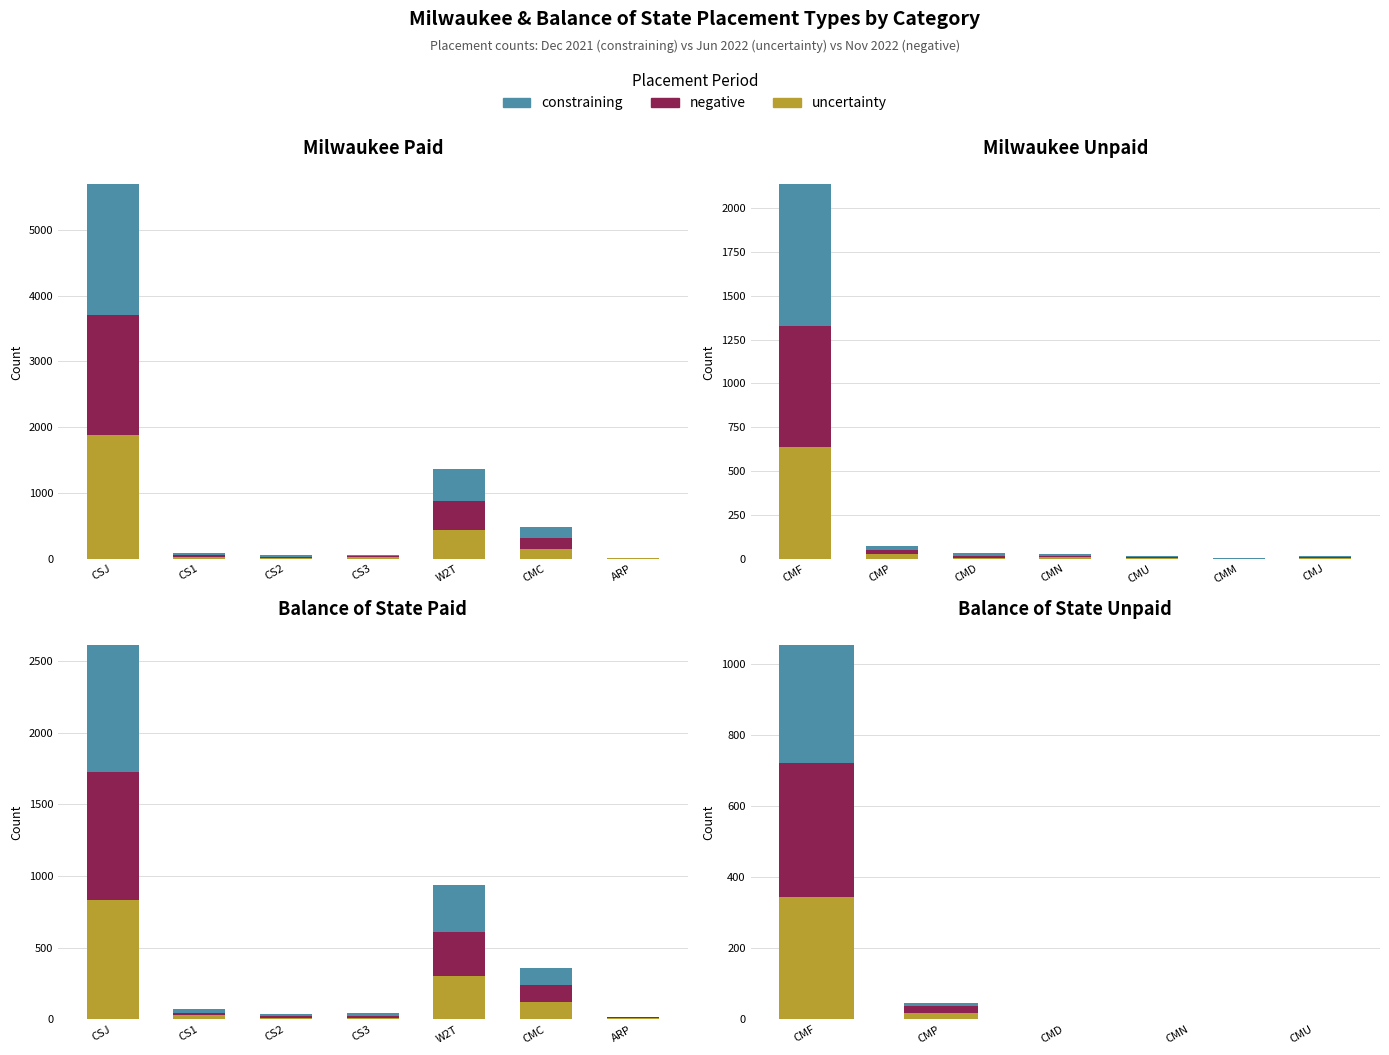

What is the difference between the second highest and second lowest values in the constraining series?

8